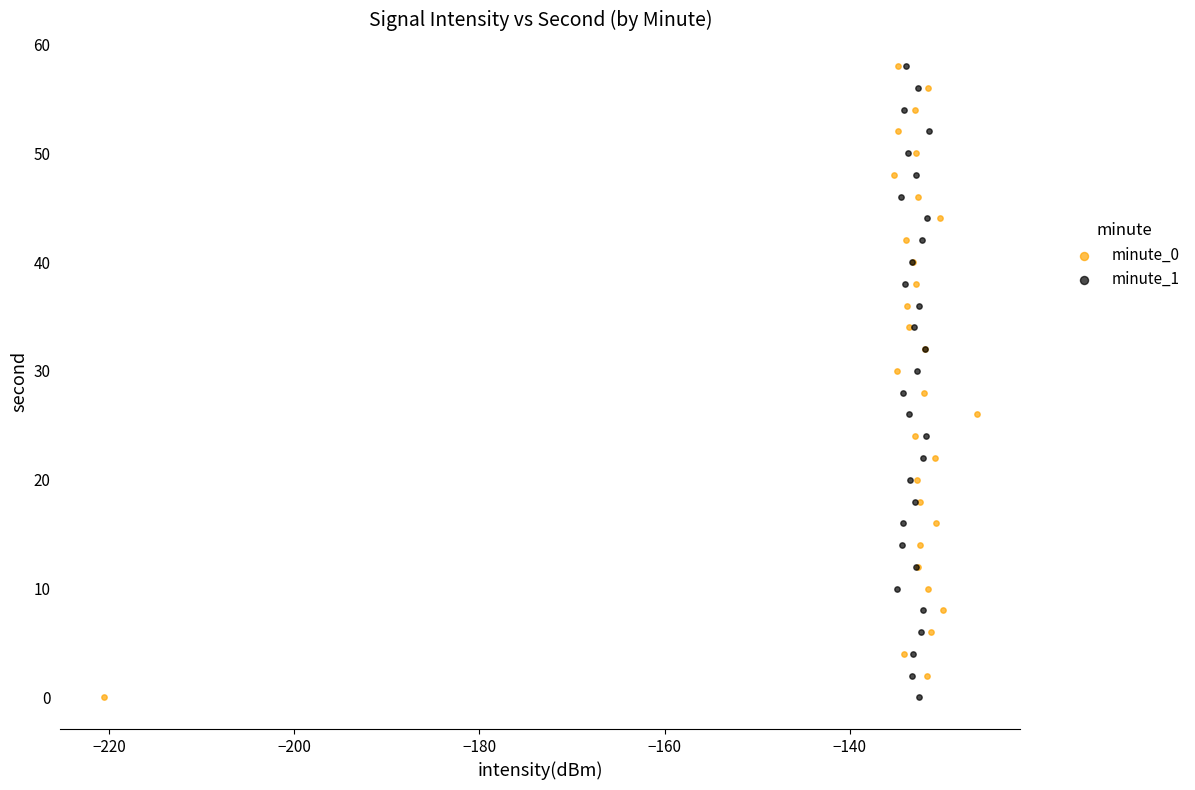

What are all the series names shown in the legend?

minute_0, minute_1